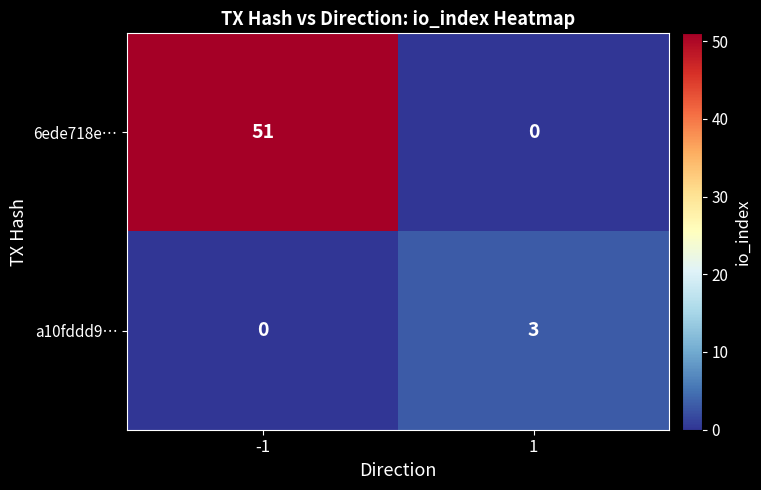

Rank the series by their maximum value, from lowest to highest.

a10fddd9…, 6ede718e…